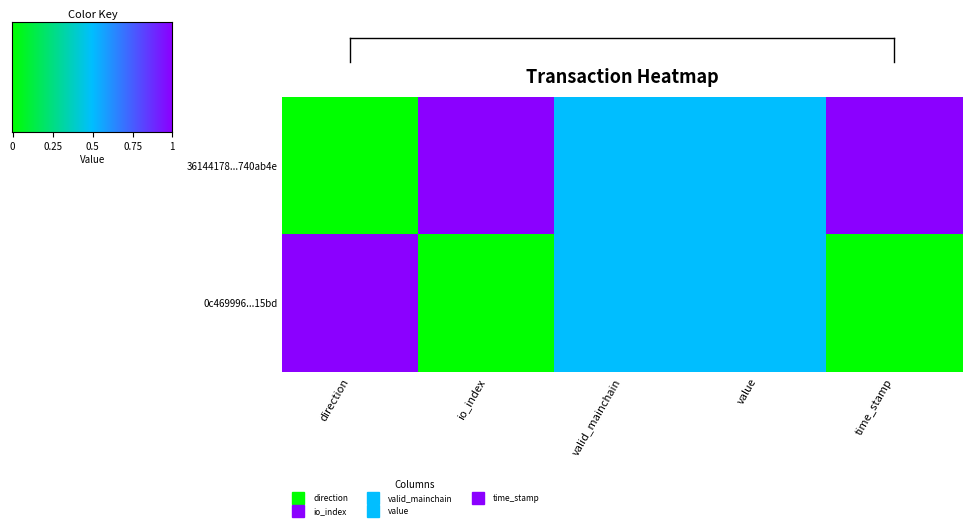

Rank the series by their maximum value, from highest to lowest.

row_0, row_1